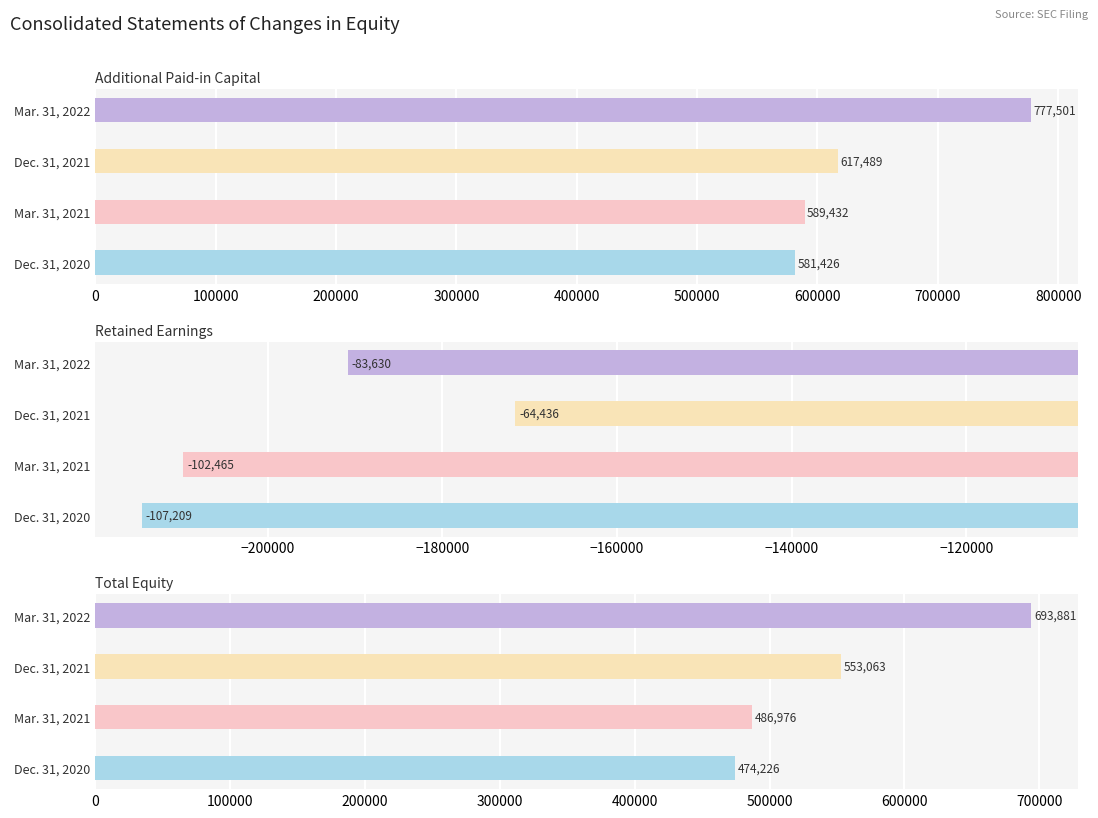

What is the spread (max minus min) of values at Dec. 31, 2020?

688635